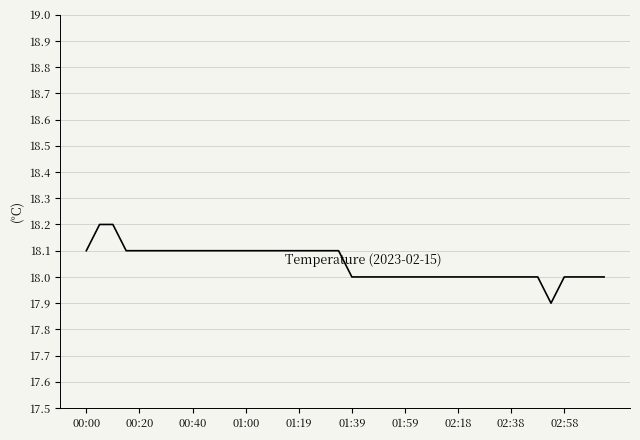

What is the greatest value displayed?

18.2